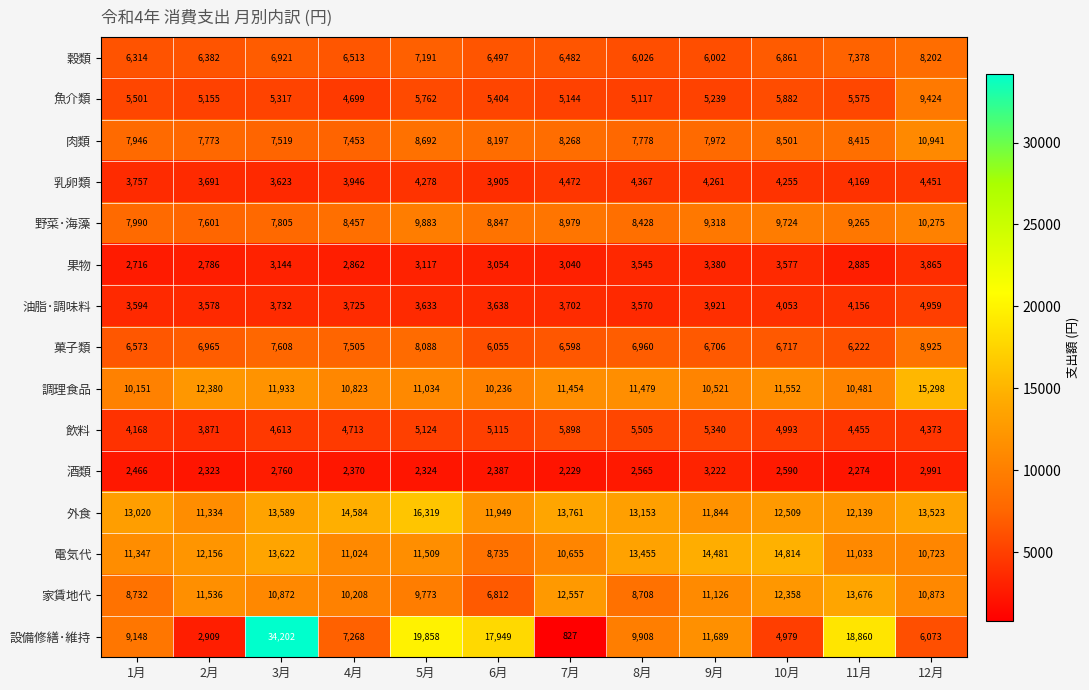

At which label does 外食 reach its minimum?

2月